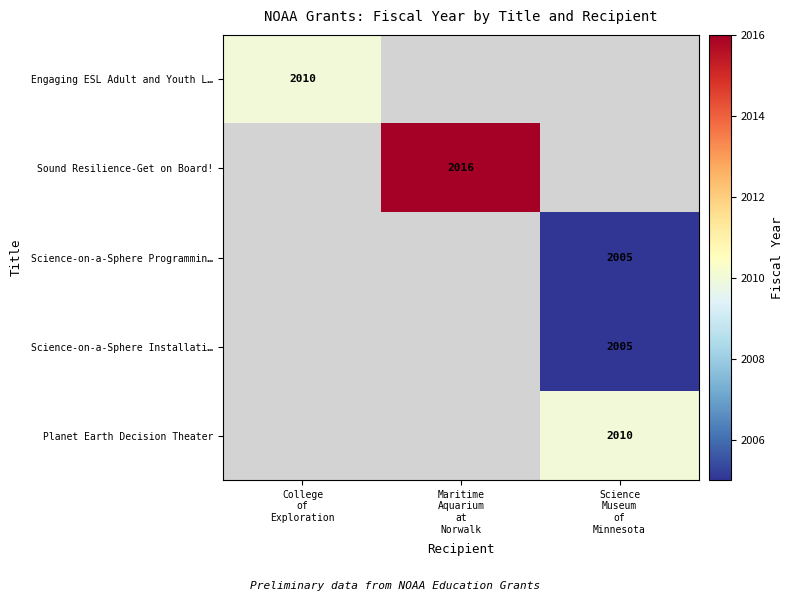

Which series has the largest range (max minus min)?

Sound Resilience-Get on Board!